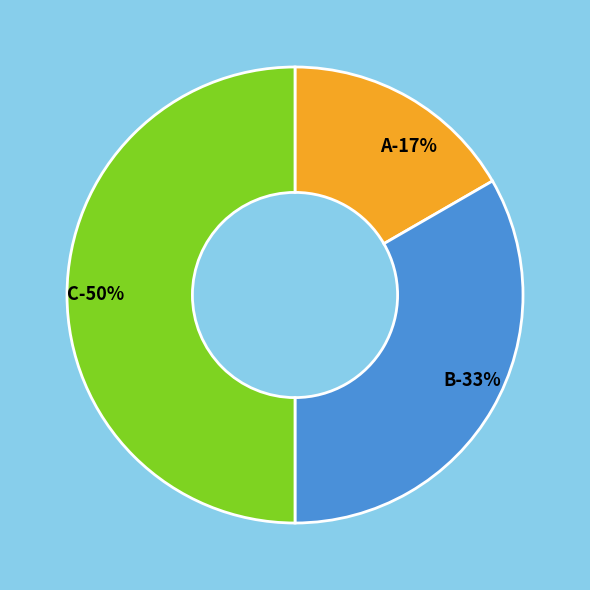

What percentage do A and B together represent?

50.0%